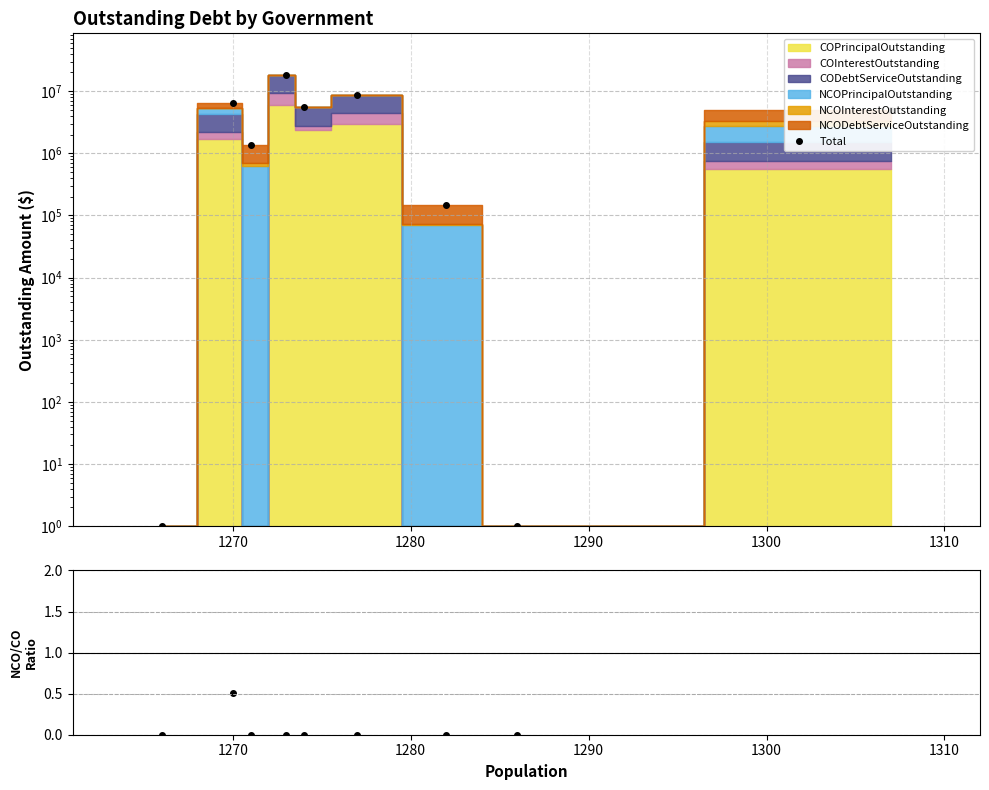

Reading left to right, transcribe all the data shown in this chart.

Total: 1.0	6560434.4	1378779.2	18450859.6	5474047.5	8782500.0	146323.4	1.0	4996368.7
NCO/CO Ratio: 0.0	0.5	0.0	0.0	0.0	0.0	0.0	0.0	2.3